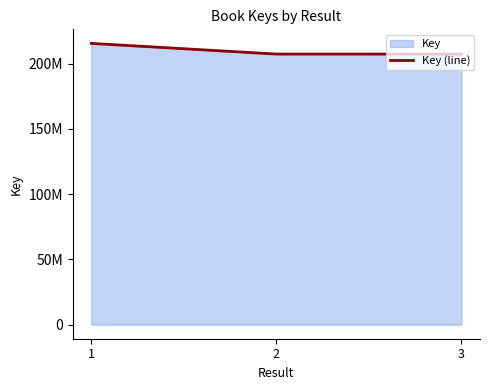

What is the maximum value shown in the chart?

215475590